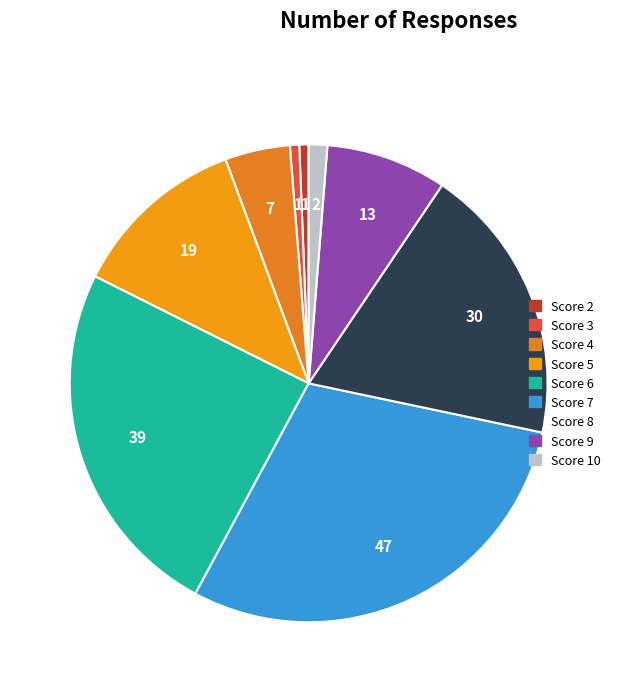

What is the largest slice in the pie chart?

7